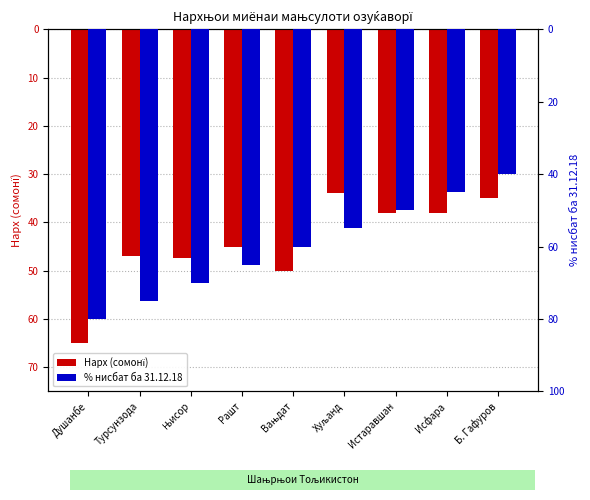

Are the bars horizontal?

No